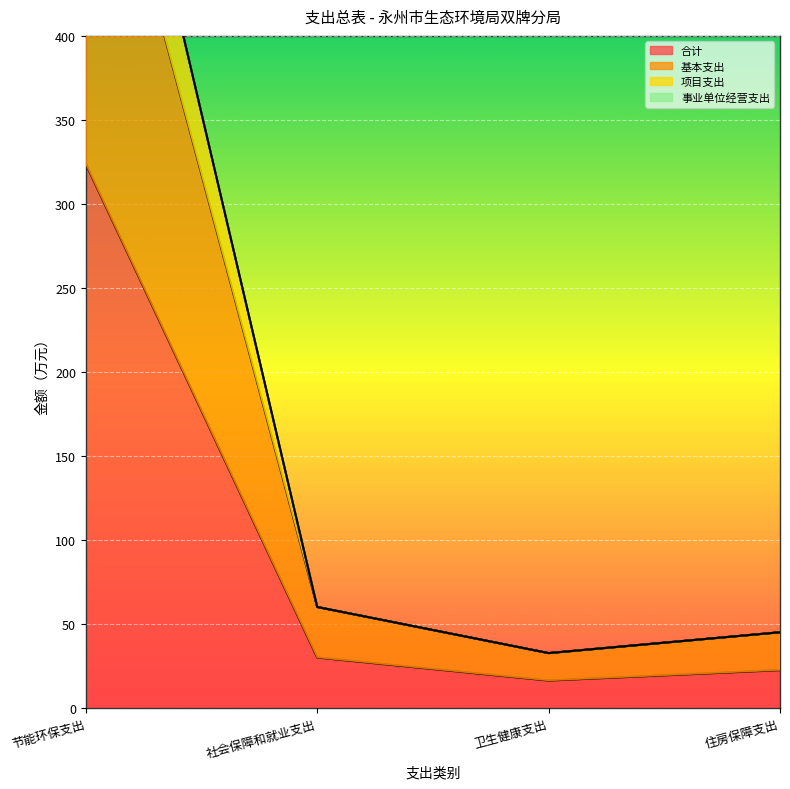

True or false: 合计 has more than 1 points higher than both neighbors.

False